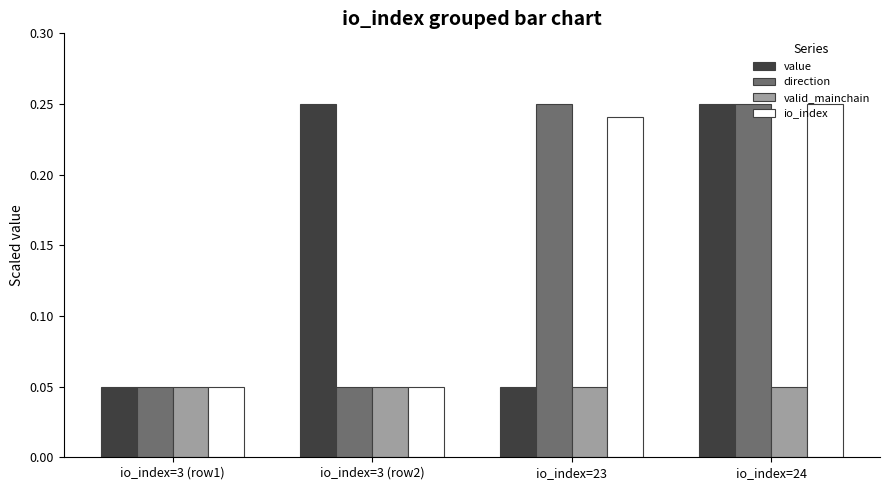

The value of io_index at io_index=3 (row2) is 0.0. True or false?

False